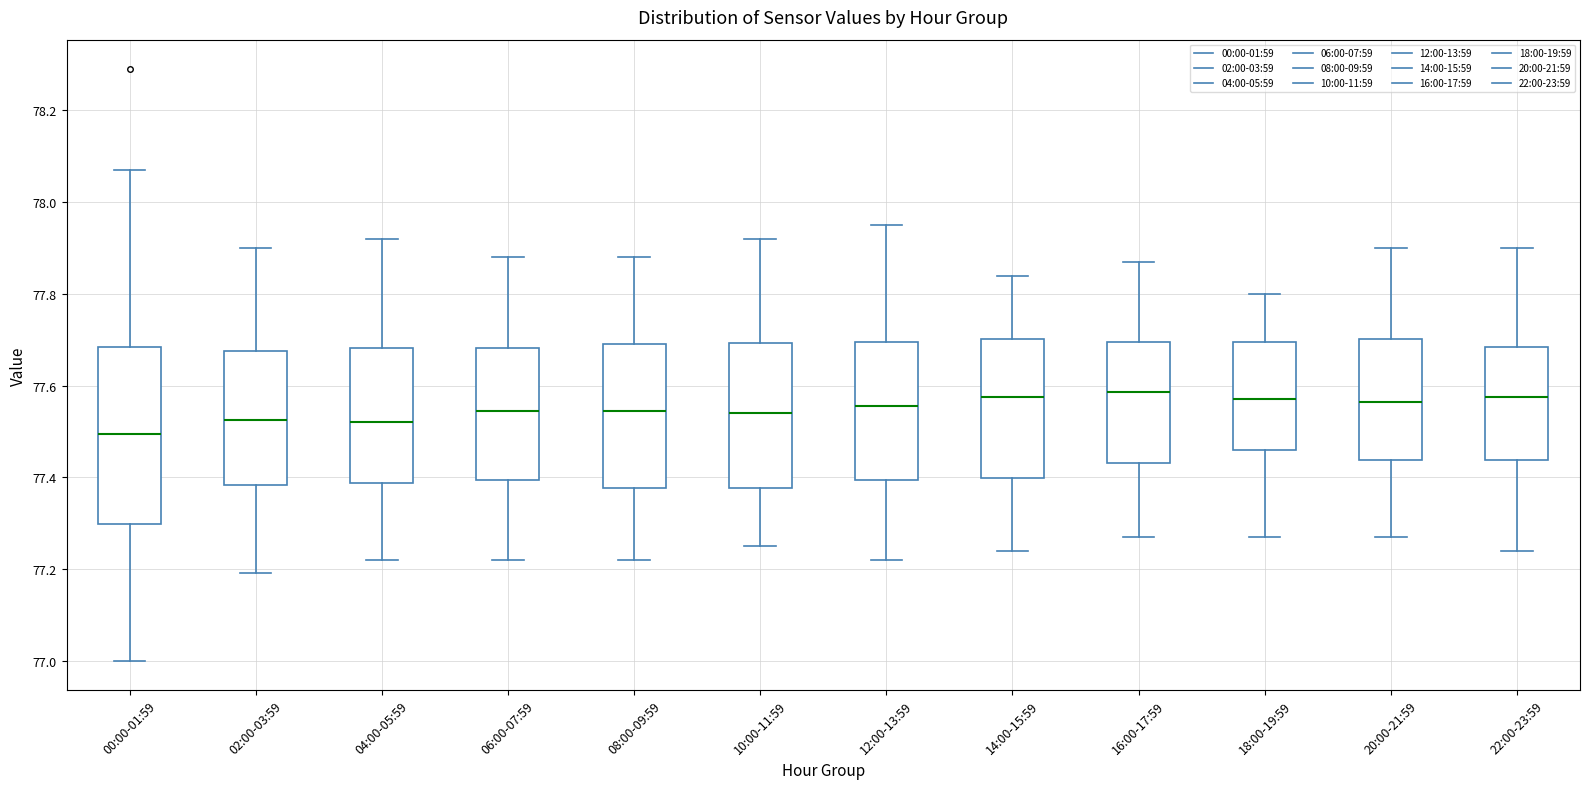

Reading left to right, transcribe this box plot: for each box, give where its median line is, the range the box spans, and where its two whiskers end, as read against the y-axis. The values are not printed on the chart, so give them approximately, as read against the axis.

00:00-01:59: median 77.50, box 77.30 to 77.68, whiskers 77.00 to 78.08
02:00-03:59: median 77.52, box 77.38 to 77.68, whiskers 77.20 to 77.90
04:00-05:59: median 77.52, box 77.38 to 77.68, whiskers 77.22 to 77.92
06:00-07:59: median 77.54, box 77.40 to 77.68, whiskers 77.22 to 77.88
08:00-09:59: median 77.54, box 77.38 to 77.70, whiskers 77.22 to 77.88
10:00-11:59: median 77.54, box 77.38 to 77.70, whiskers 77.26 to 77.92
12:00-13:59: median 77.56, box 77.40 to 77.70, whiskers 77.22 to 77.96
14:00-15:59: median 77.58, box 77.40 to 77.70, whiskers 77.24 to 77.84
16:00-17:59: median 77.58, box 77.44 to 77.70, whiskers 77.28 to 77.88
18:00-19:59: median 77.58, box 77.46 to 77.70, whiskers 77.28 to 77.80
20:00-21:59: median 77.56, box 77.44 to 77.70, whiskers 77.28 to 77.90
22:00-23:59: median 77.58, box 77.44 to 77.68, whiskers 77.24 to 77.90